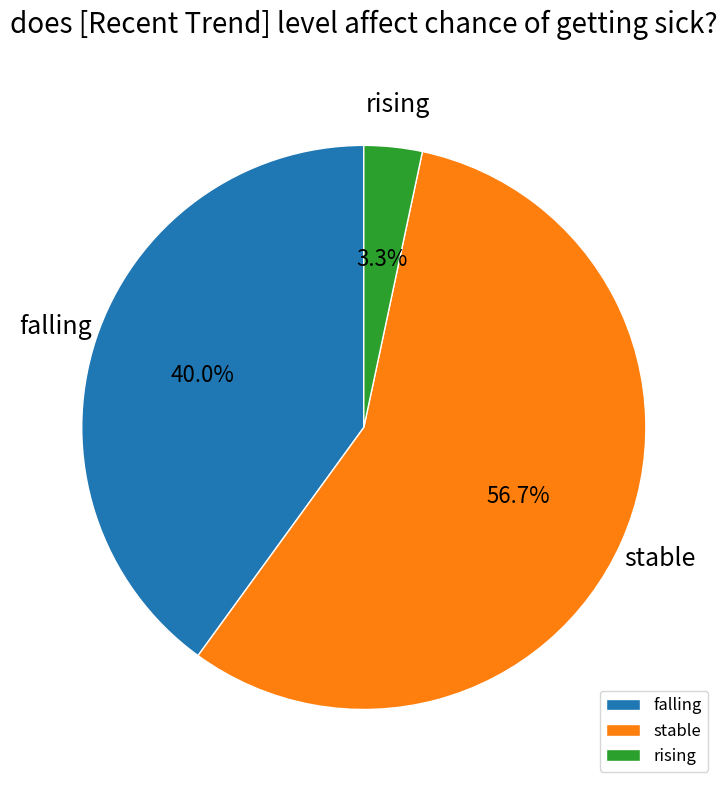

How many segments does this pie chart have?

3